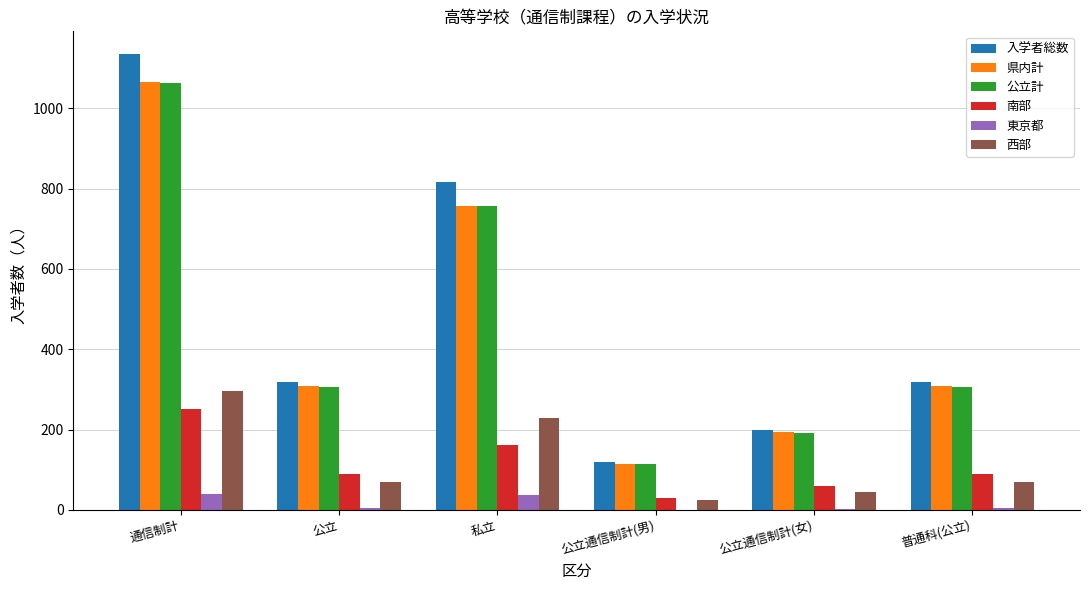

Where is 公立計 nearest to the value 588?

私立